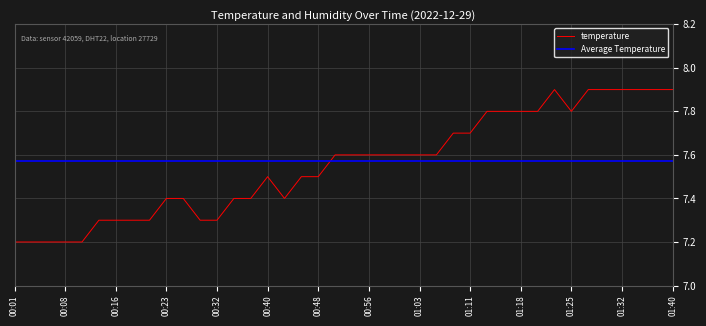

The chart shows a value of 7.3 at 00:18. True or false?

True